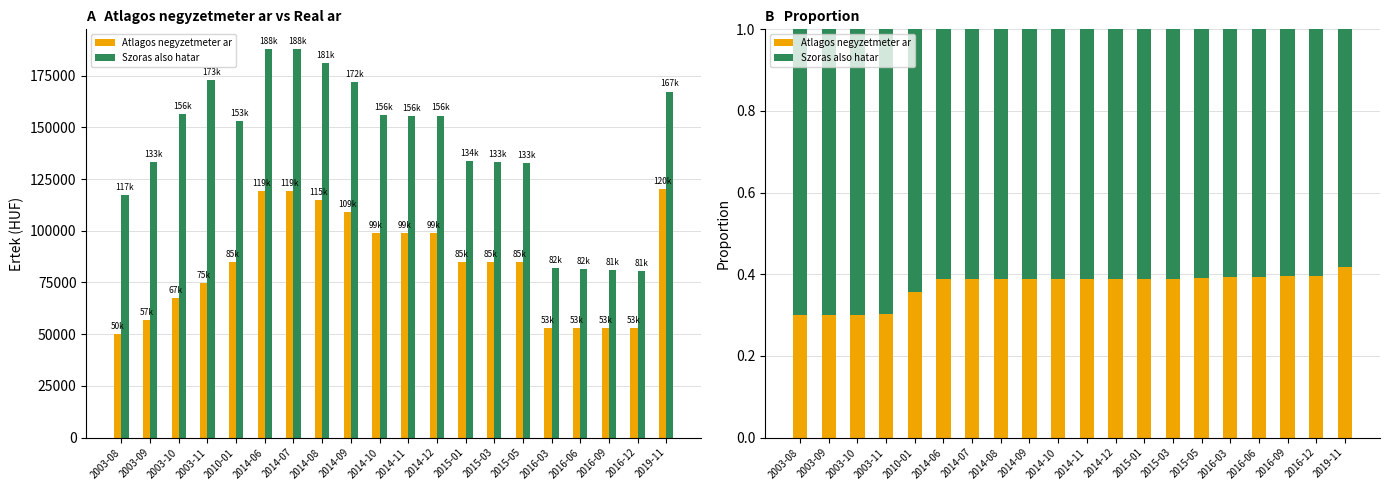

What are all the series names shown in the legend?

Atlagos negyzetmeter ar, Szoras also hatar